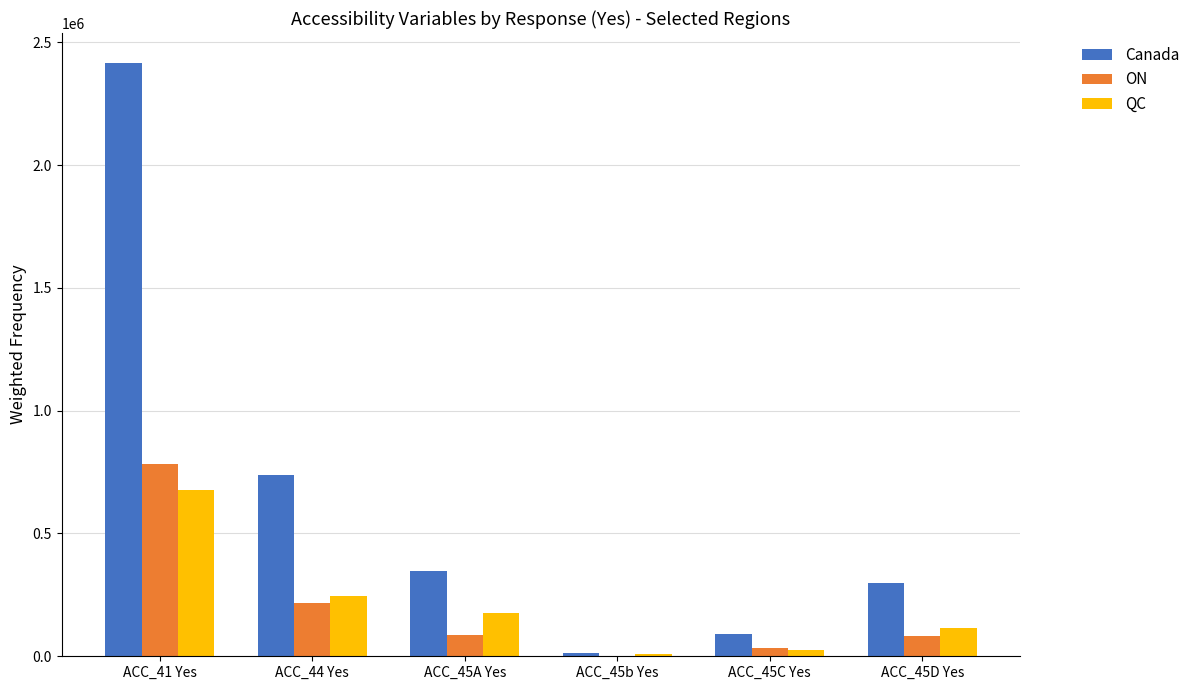

Between ACC_41 Yes and ACC_45A Yes, which series saw the biggest shift?

Canada